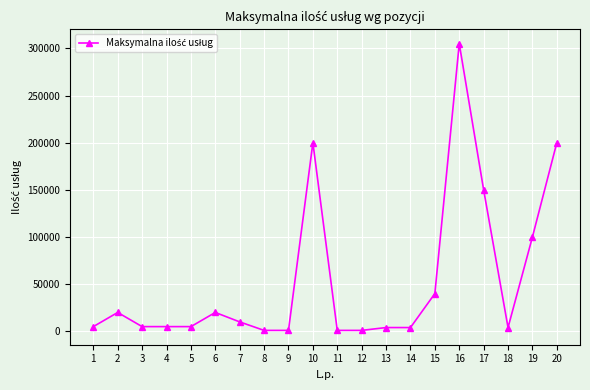

How many values are below 5000?

7